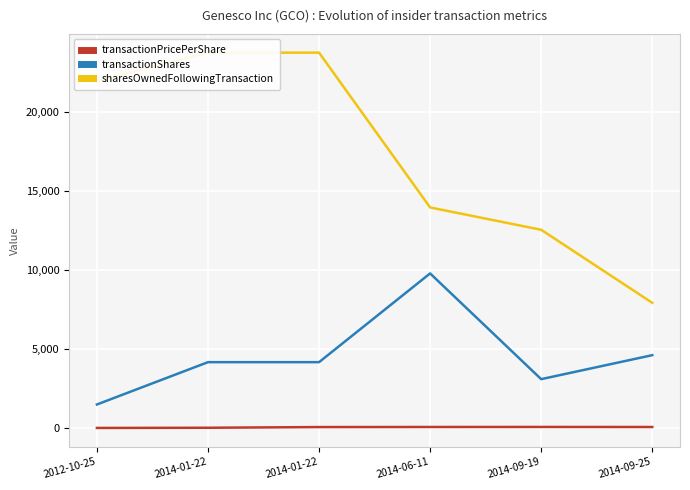

Count the number of data series in this chart.

3